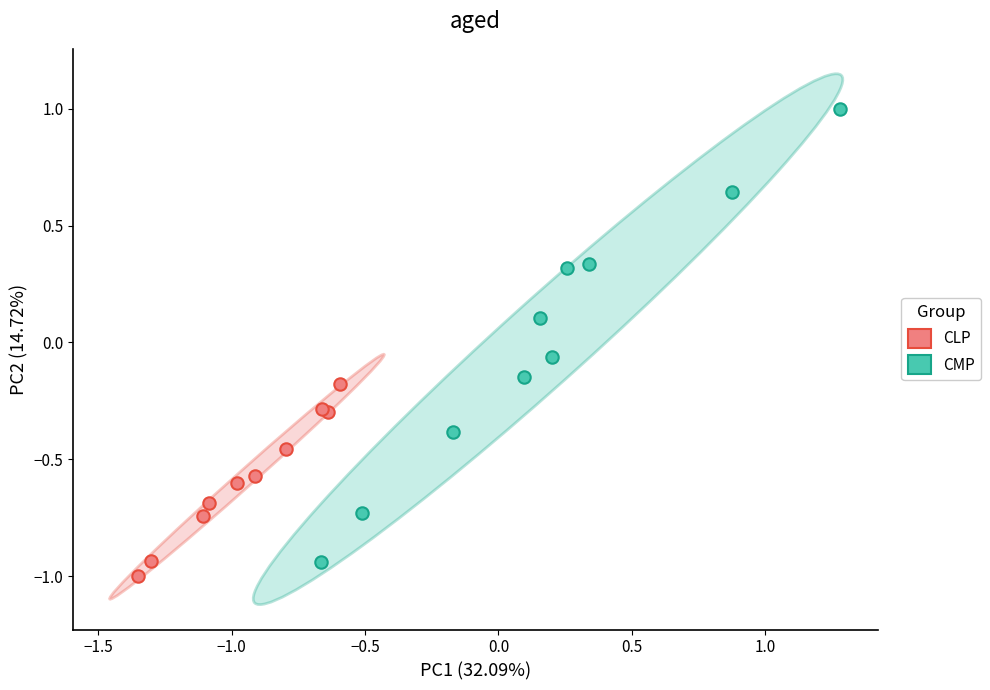

Which series has the widest spread of Y values?

CMP